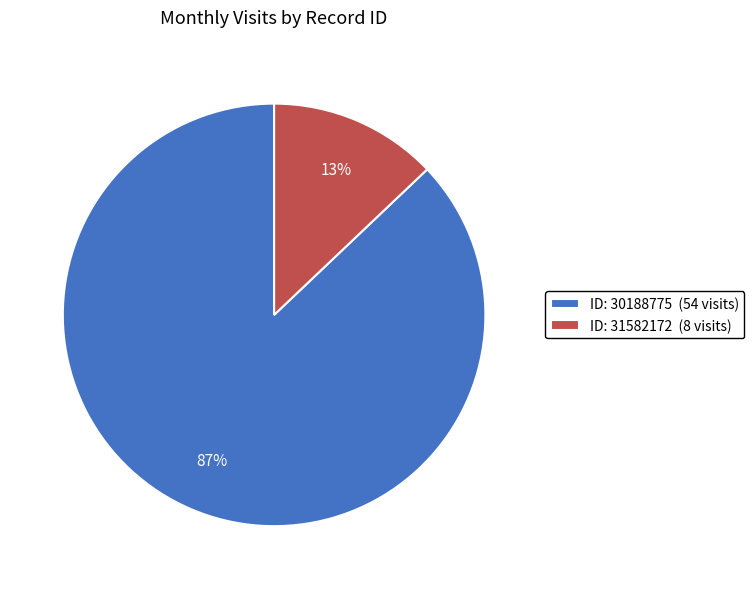

Between ID: 31582172 (8 visits) and ID: 30188775 (54 visits), which is larger?

ID: 30188775 (54 visits)